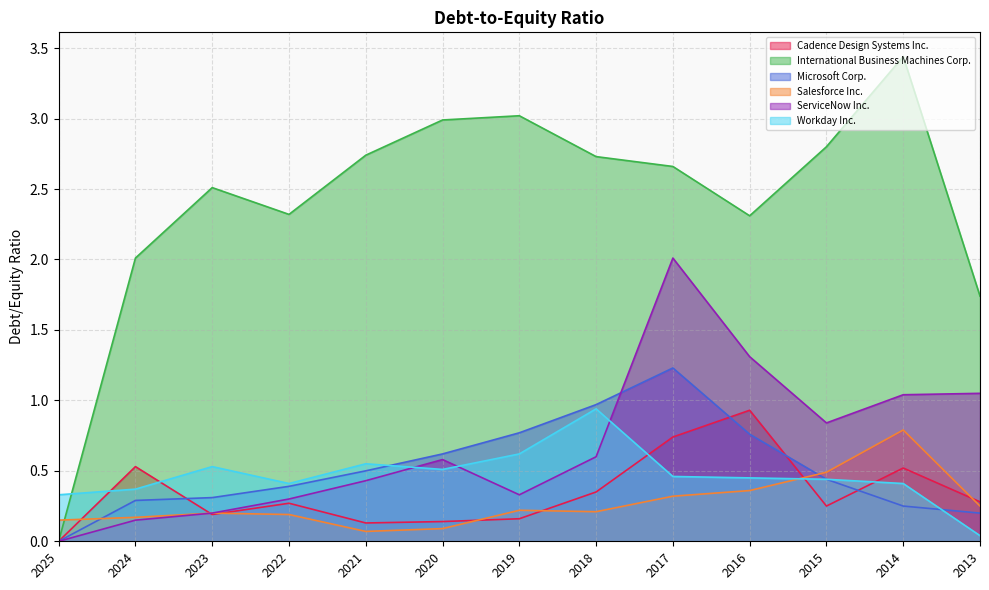

What is the average value of the International Business Machines Corp. series?

2.4